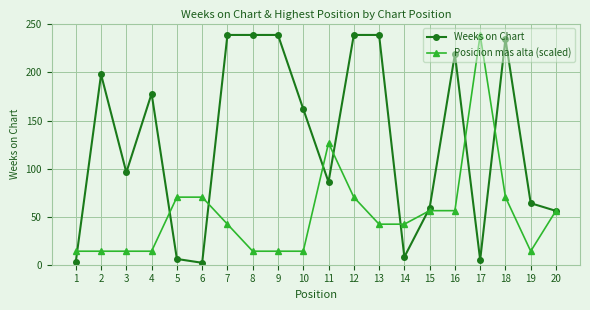

List the series in order of their overall mean, highest first.

Weeks on Chart, Posicion mas alta (scaled)